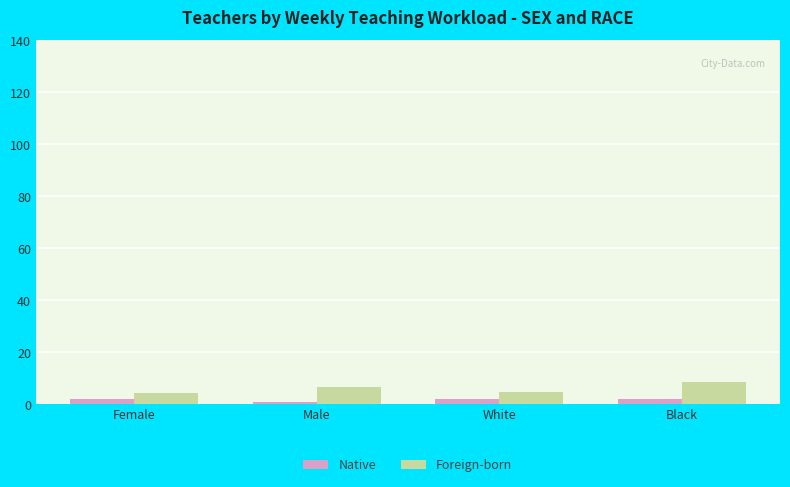

Are the bars horizontal?

No